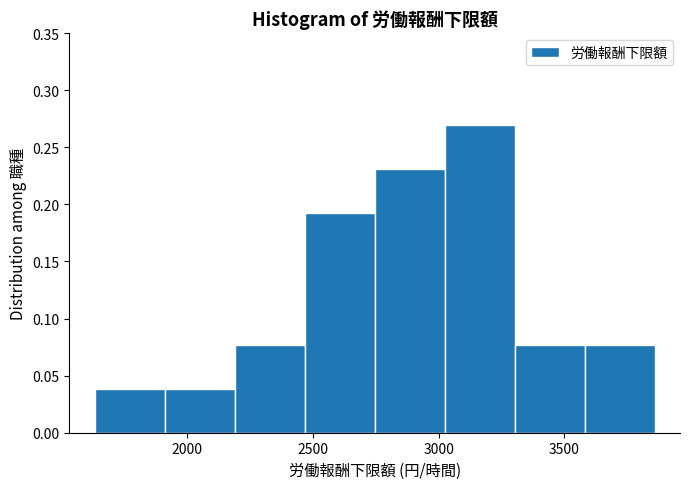

Reading left to right, transcribe this chart: for each bar, give the range it covers on the x-axis and its height. Neither the bar edges nor the heights are printed on the chart, so give them approximately, as read against the axes.

1650 to 1900: 0.040
1900 to 2200: 0.040
2200 to 2450: 0.075
2450 to 2750: 0.190
2750 to 3000: 0.230
3000 to 3300: 0.270
3300 to 3600: 0.075
3600 to 3850: 0.075